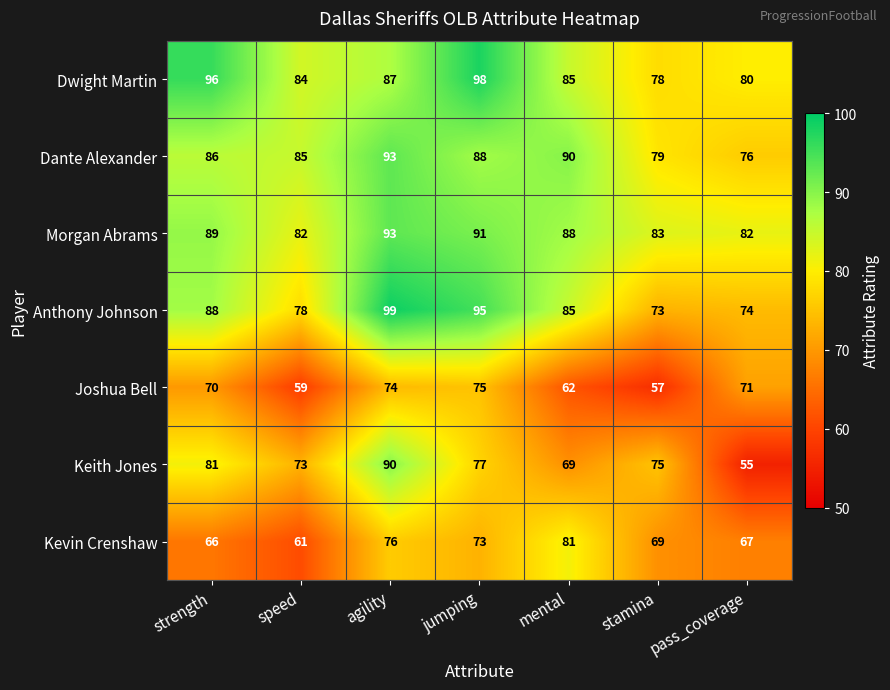

At which label does Keith Jones first exceed 75?

strength